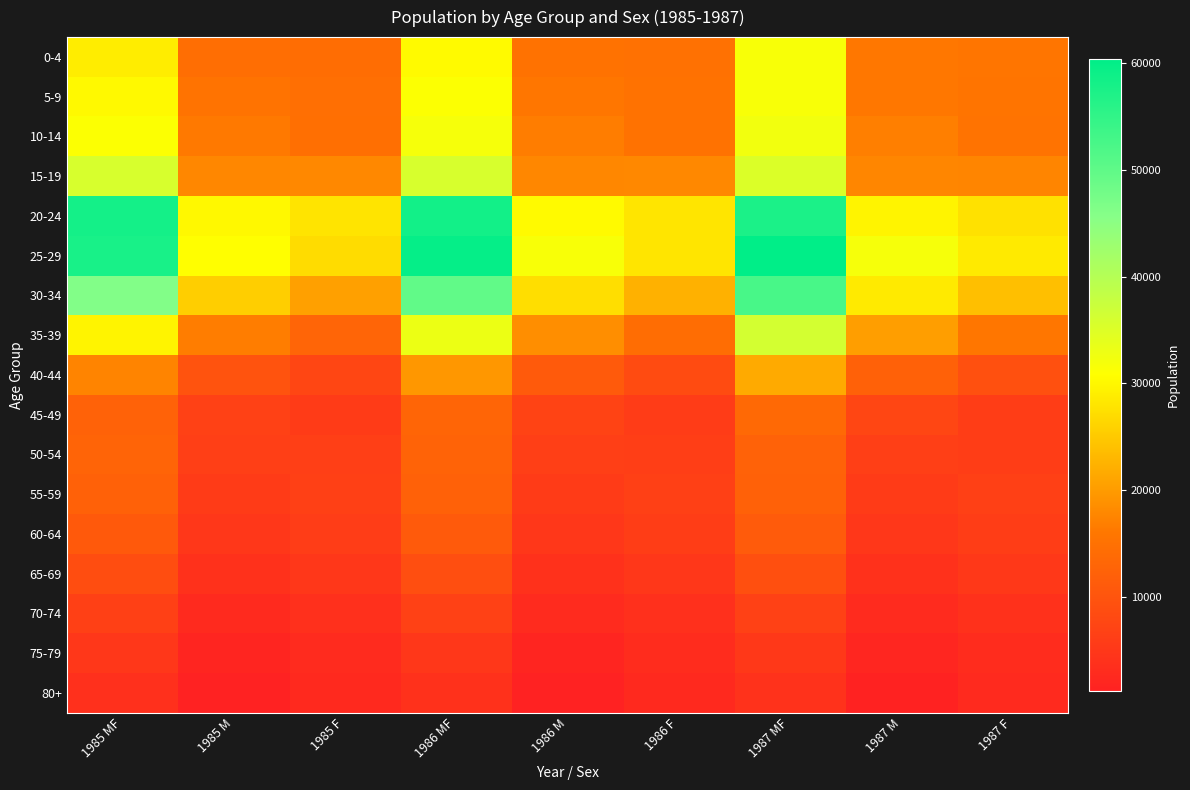

What is the minimum value shown in the chart?

1200